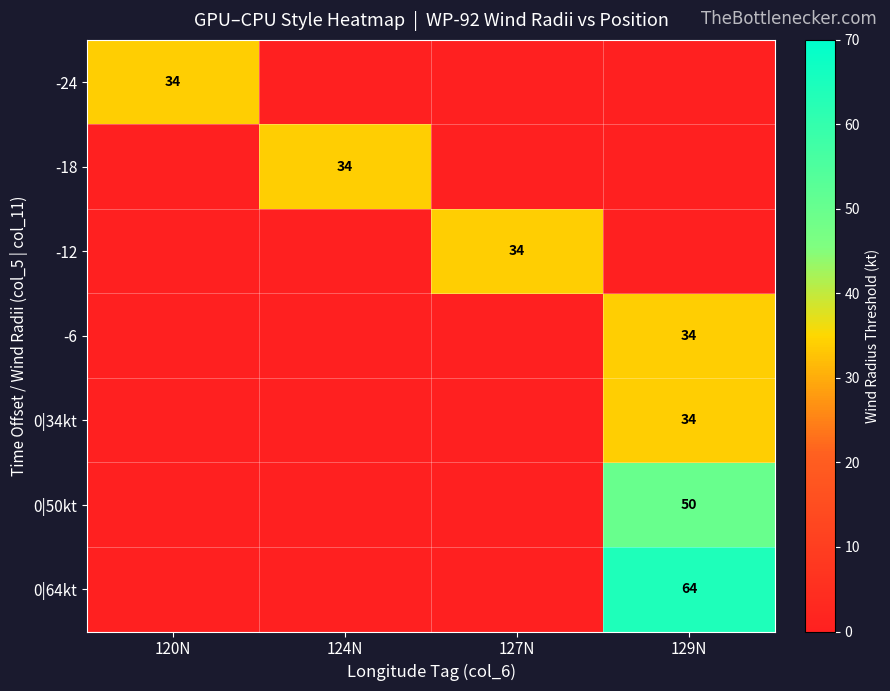

The value of 0|34kt at 129N is 34. True or false?

True